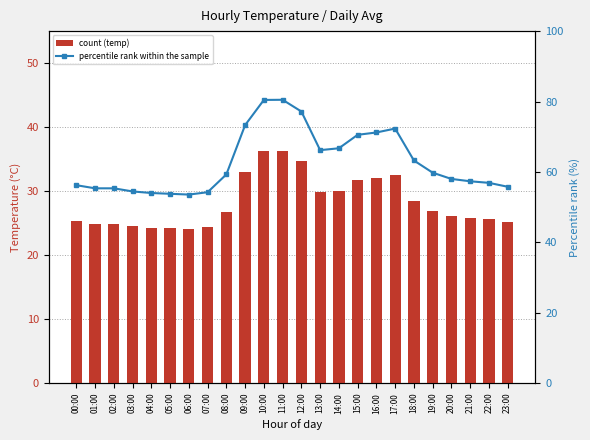

What is the label of the 12th bar from the left?

11:00